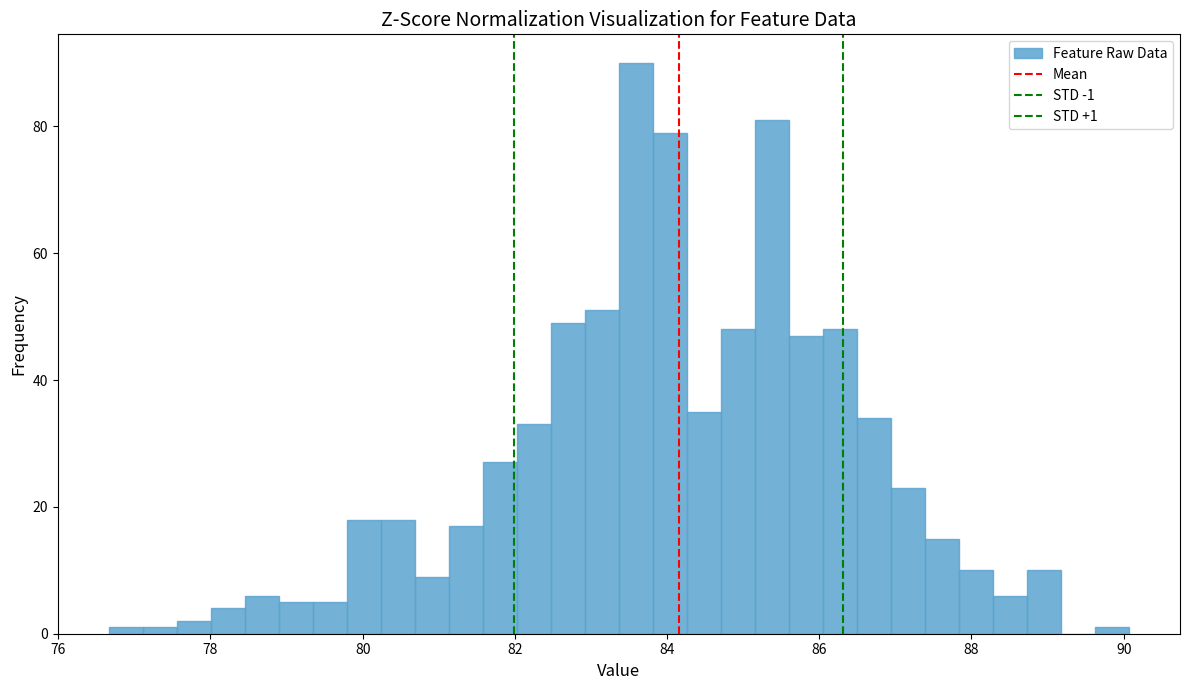

Read against the x-axis, roughly where is the centre of the tallest bar?

83.6